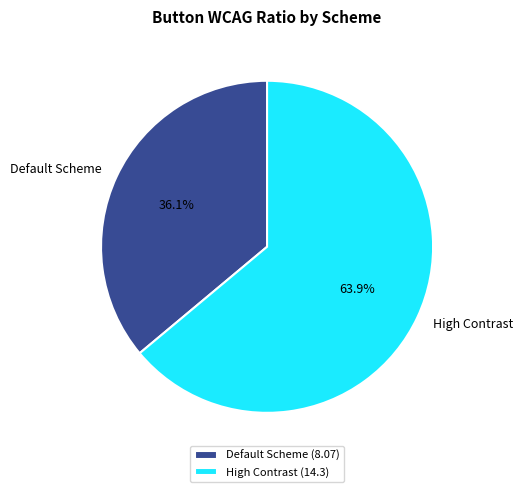

To the nearest percent, what is the difference between the High Contrast and Default Scheme slice percentages?

28%